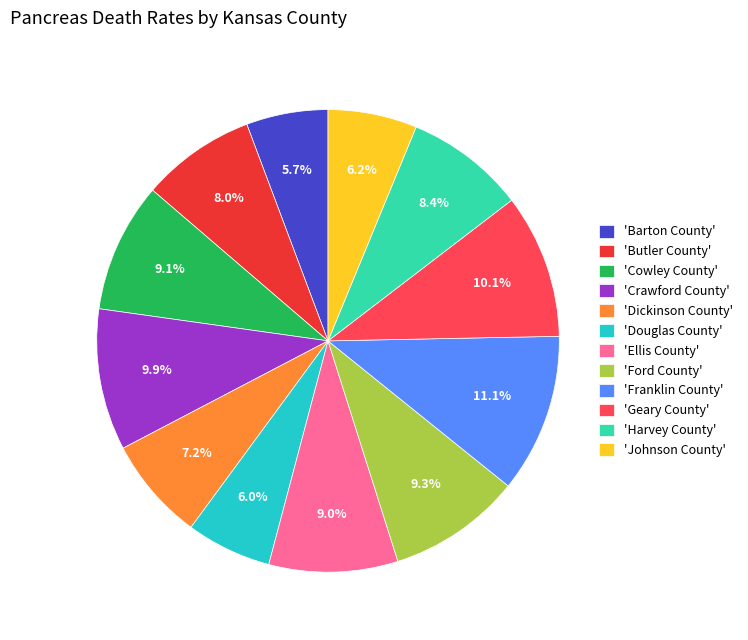

Combined, do 'Ford County' and 'Barton County' account for over 50%?

No